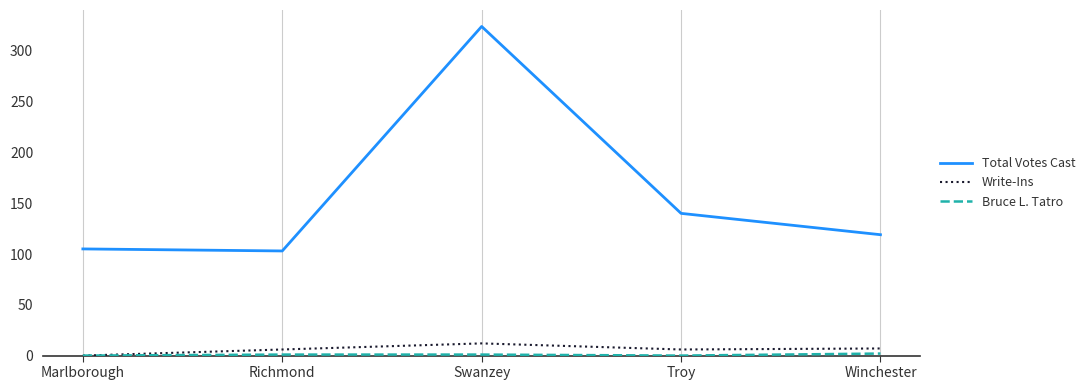

True or false: Total Votes Cast and Write-Ins intersect in this chart.

False